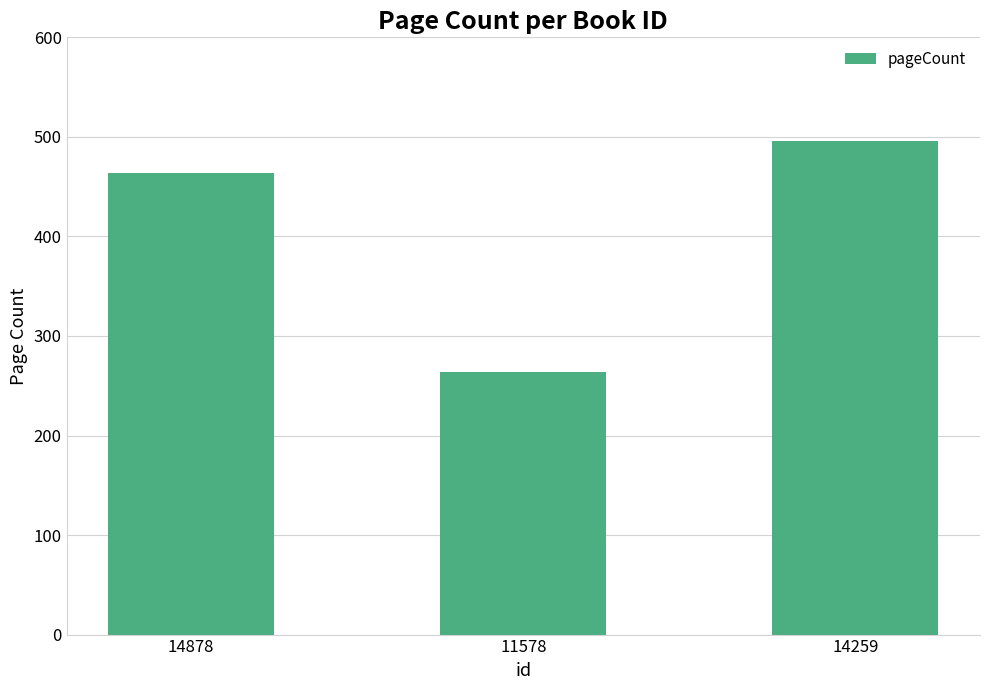

True or false: the data shows 496 at 14259.

True